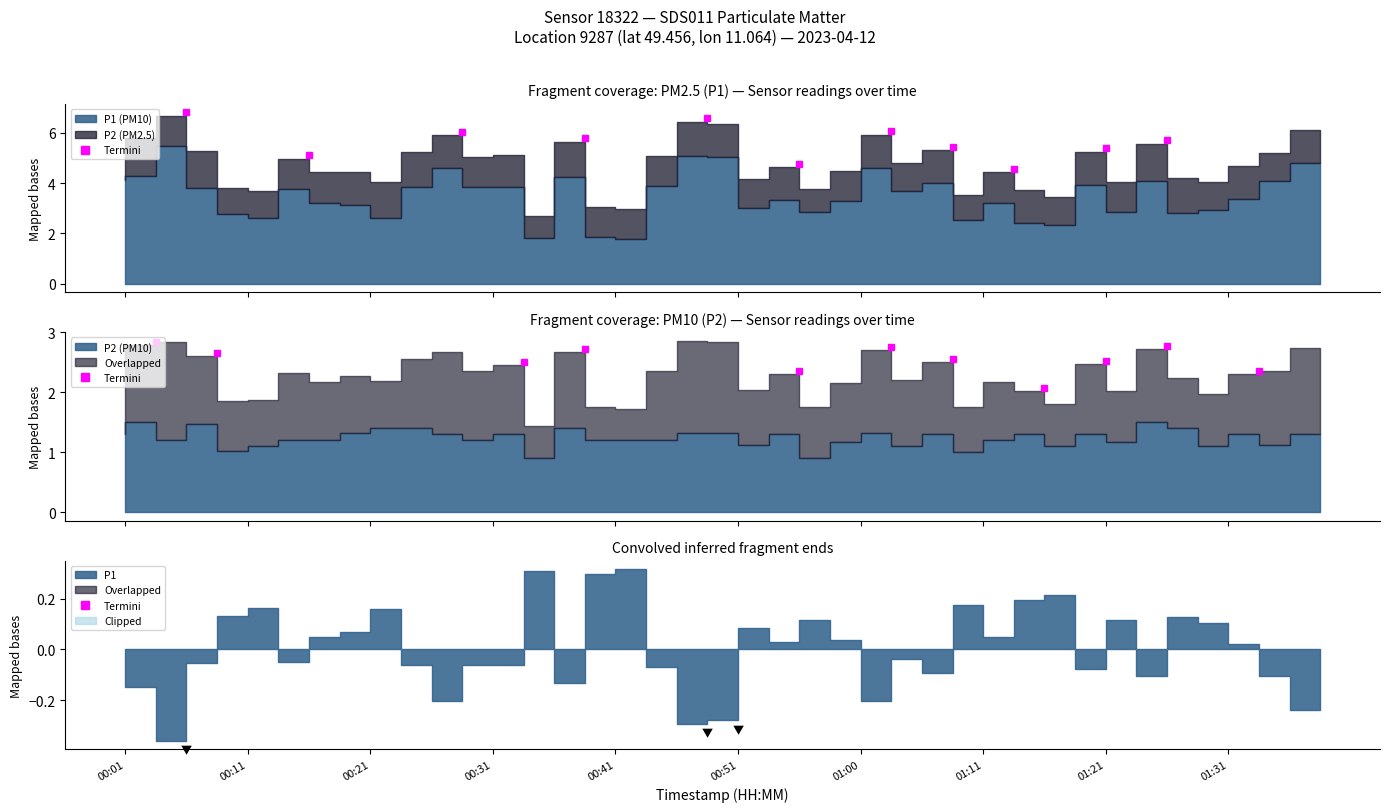

True or false: P1 and P2 cross at least once.

False